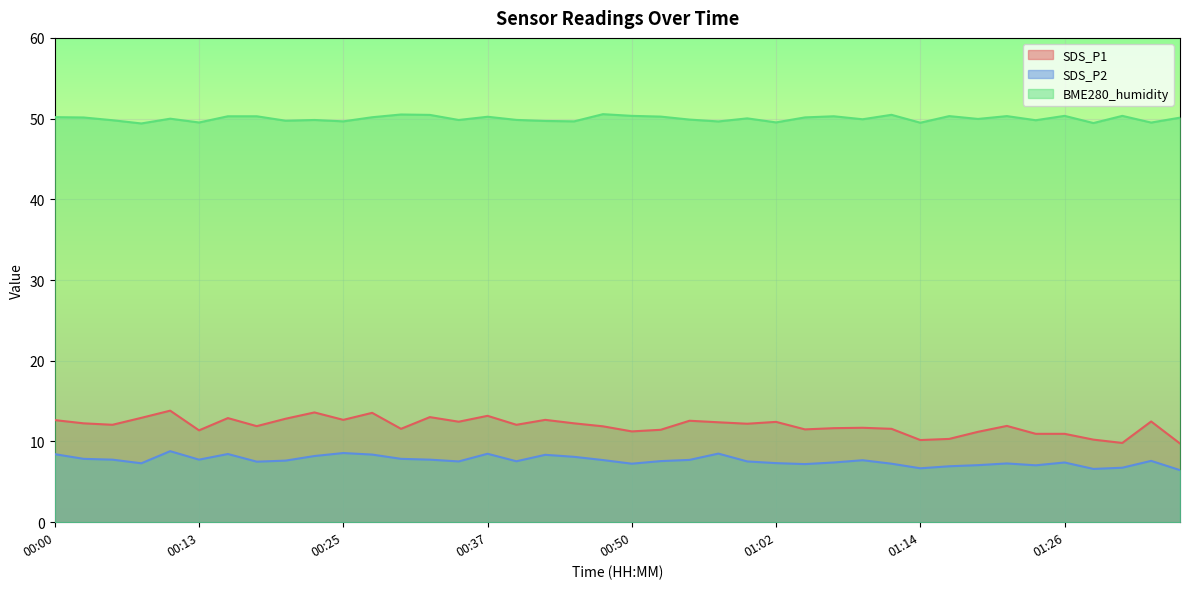

Which series changed the most between 00:08 and 01:14?

SDS_P1